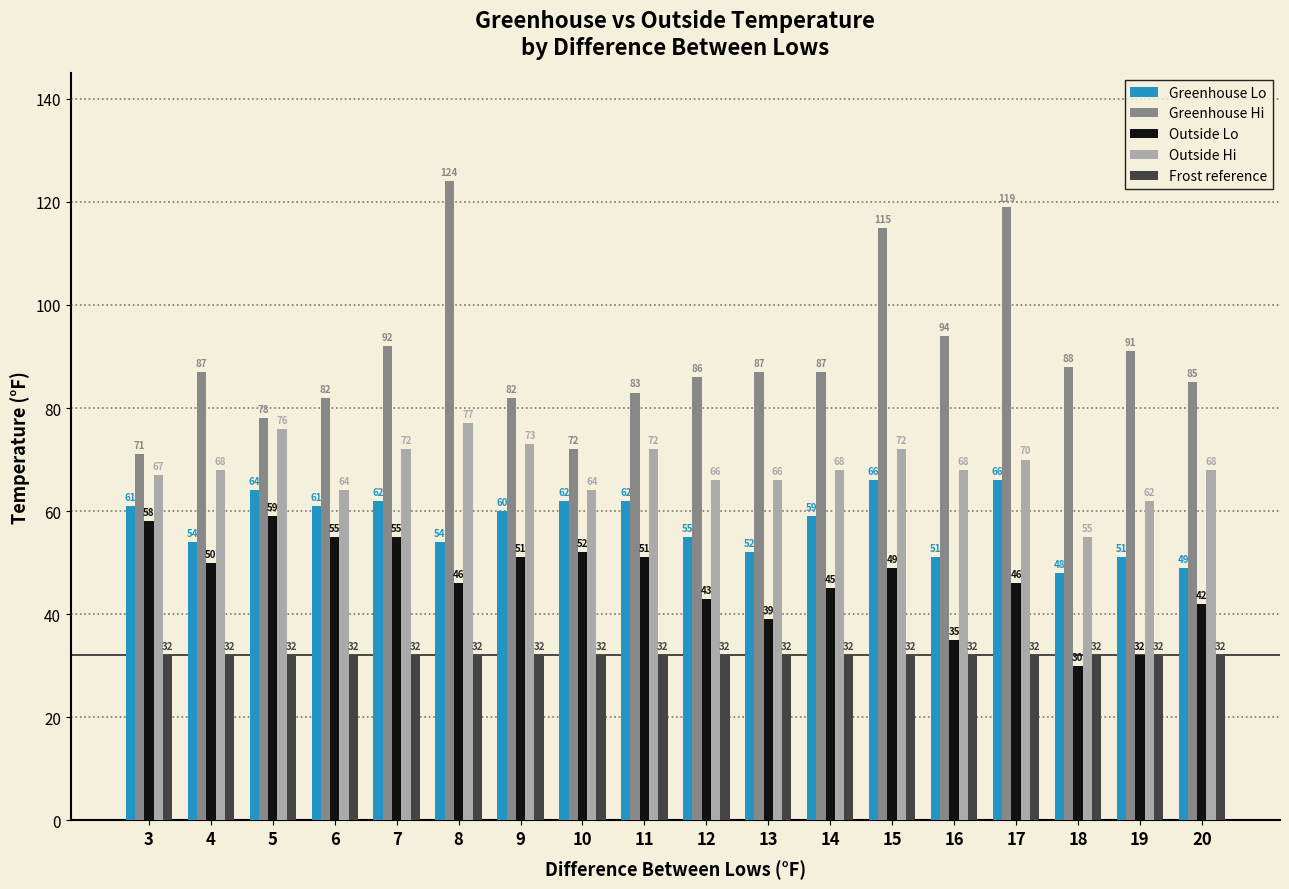

Which series has the largest range (max minus min)?

Greenhouse Hi